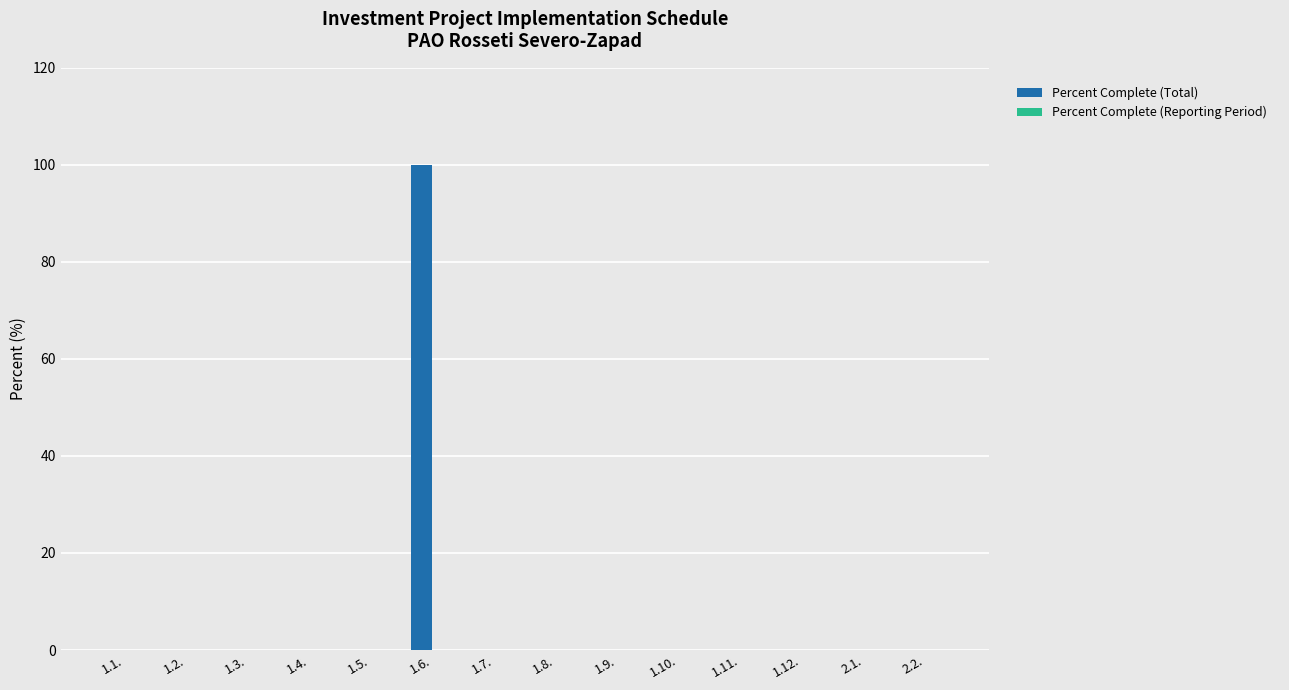

Between 1.6. and 1.7., which is larger?

1.6.